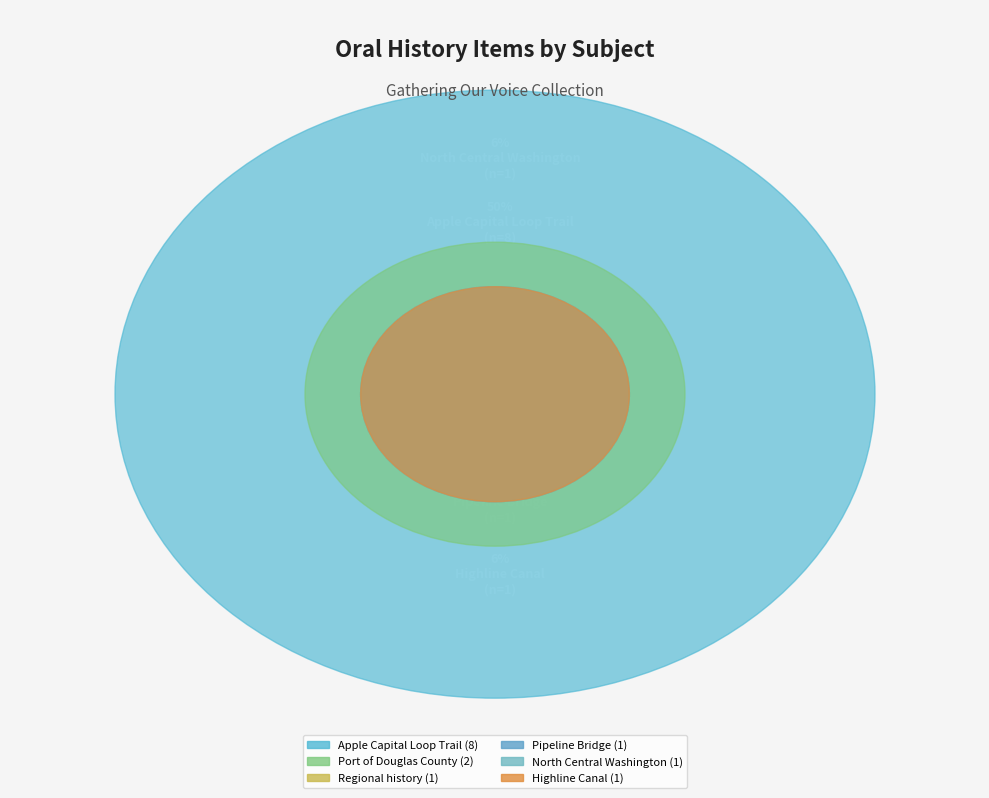

Is Pipeline Bridge the majority of the pie?

No